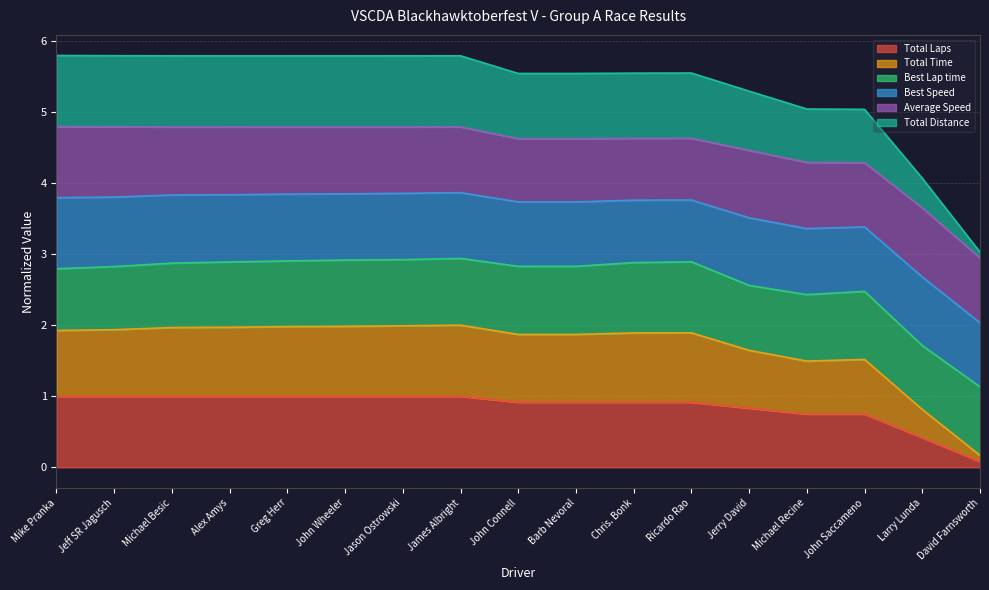

True or false: Total Time has a value of 1.7 at John Saccameno.

False